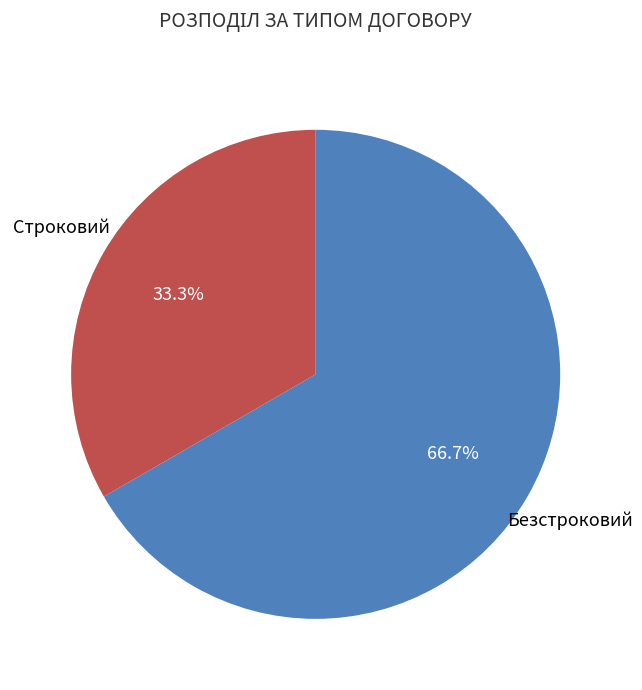

How many segments does this pie chart have?

2